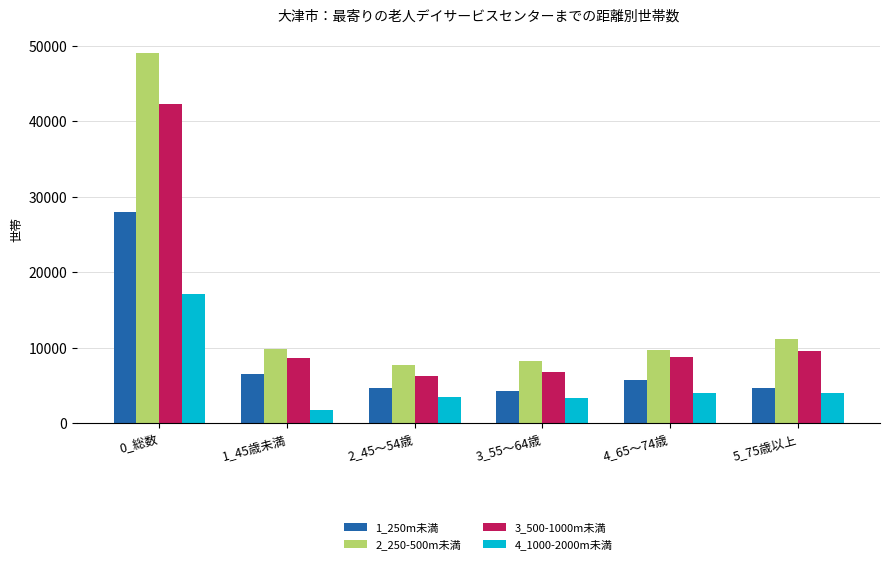

How many bars are there in each group?

4